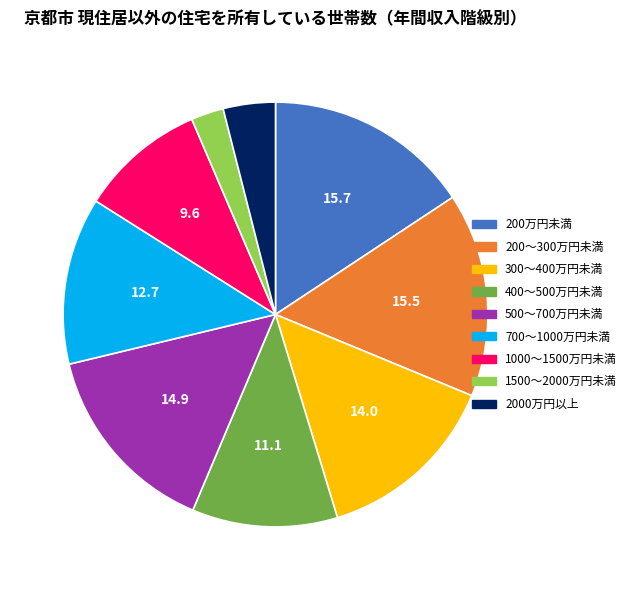

Does 1500～2000万円未満 represent more than half of the total?

No